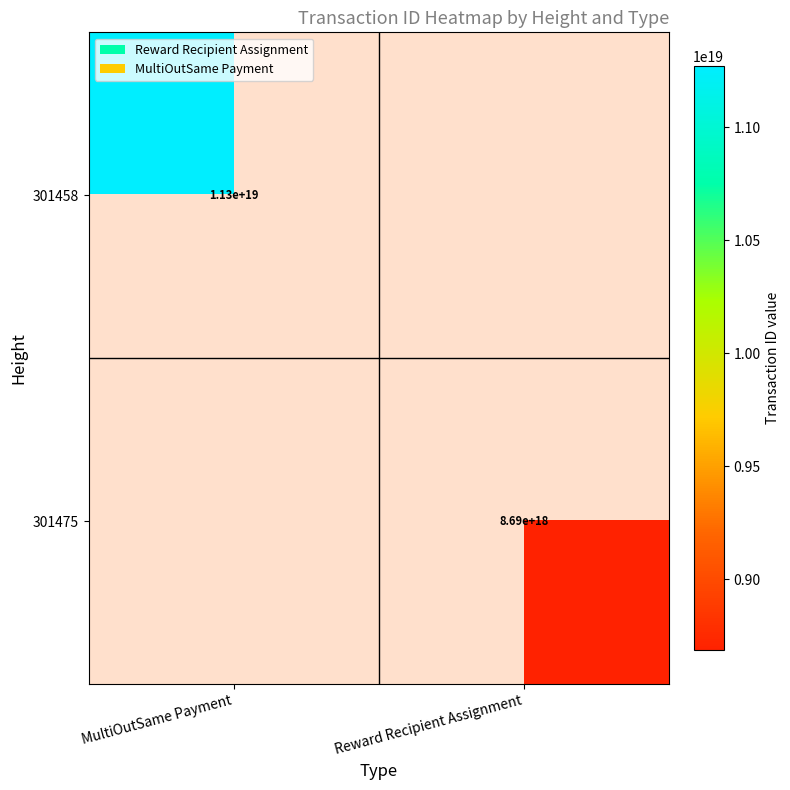

Count the number of data series in this chart.

2